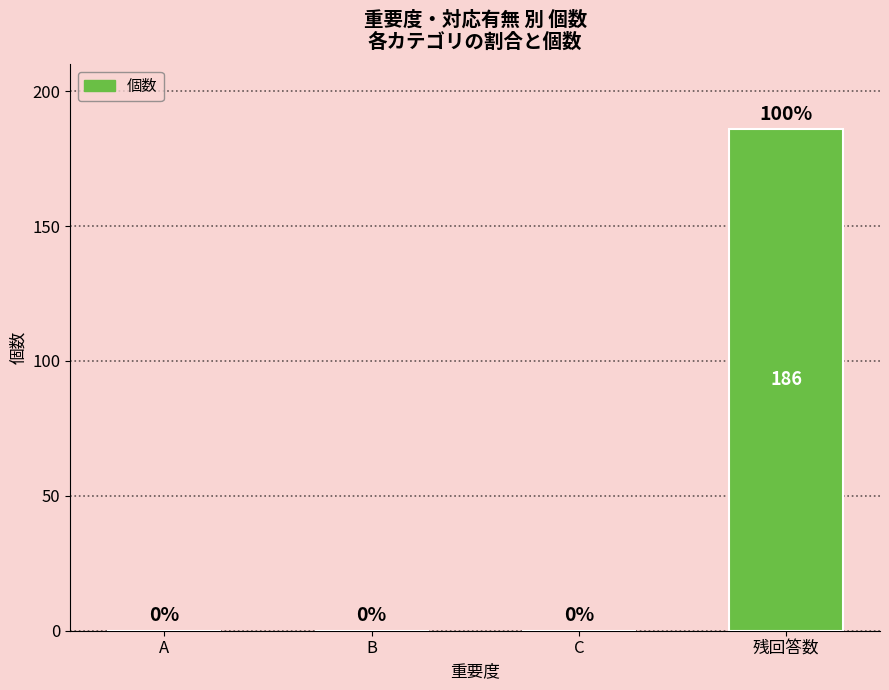

What is the difference between the values at 残回答数 and A?

186